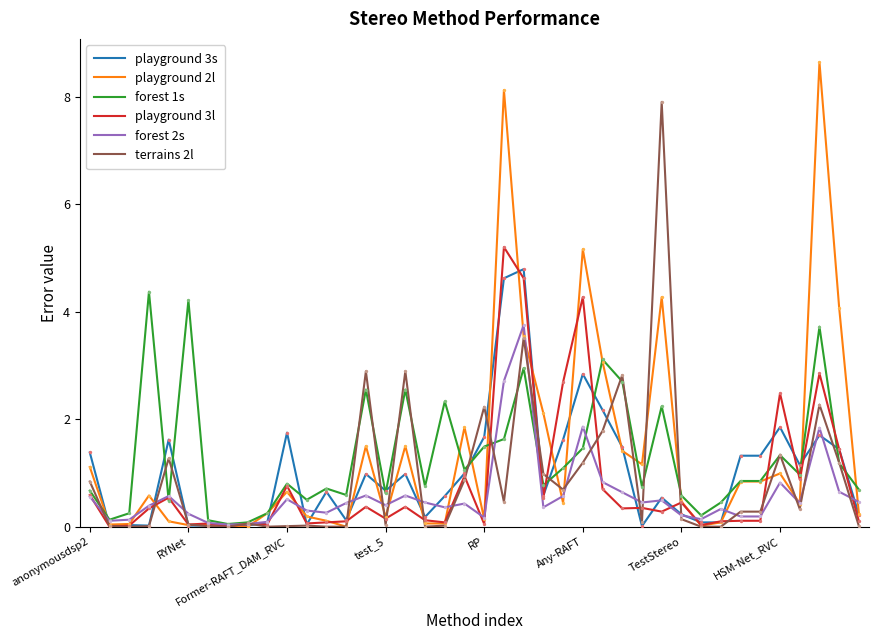

Which series has the largest range (max minus min)?

playground 2l